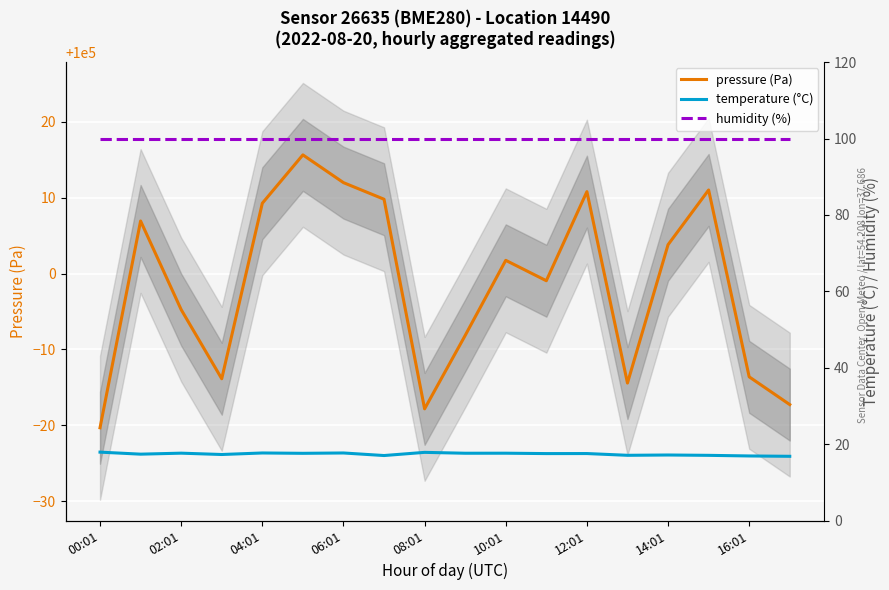

How many distinct data groups are displayed?

3